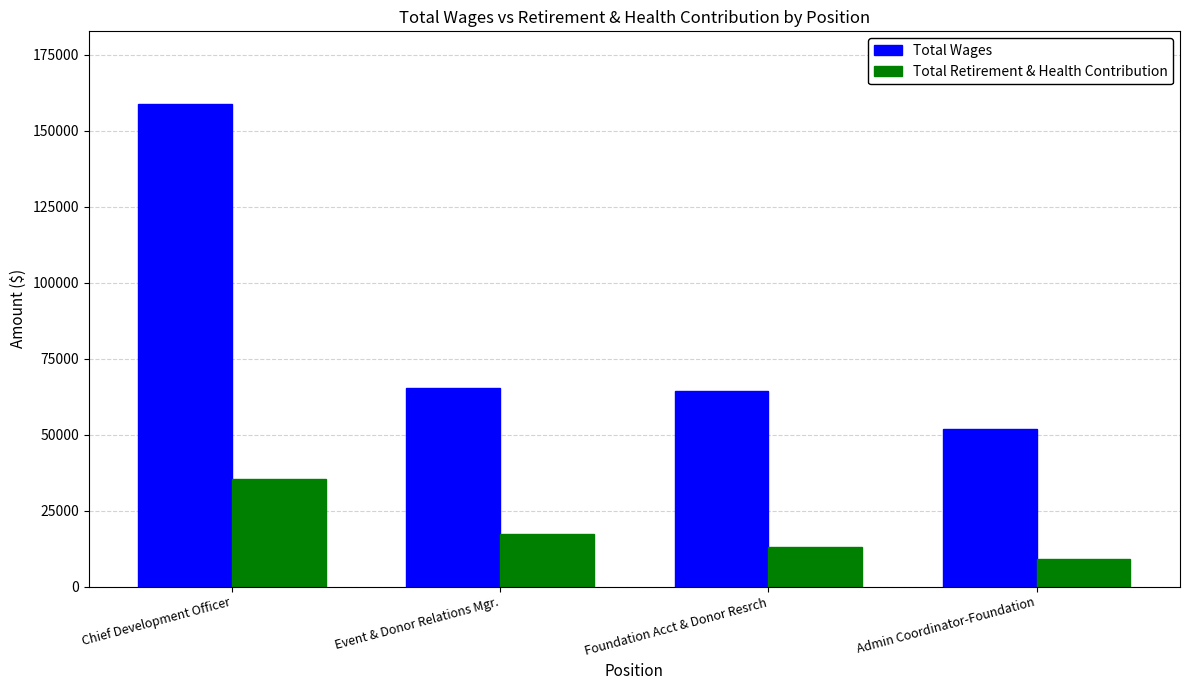

What is the maximum value for Total Retirement & Health Contribution?

35379